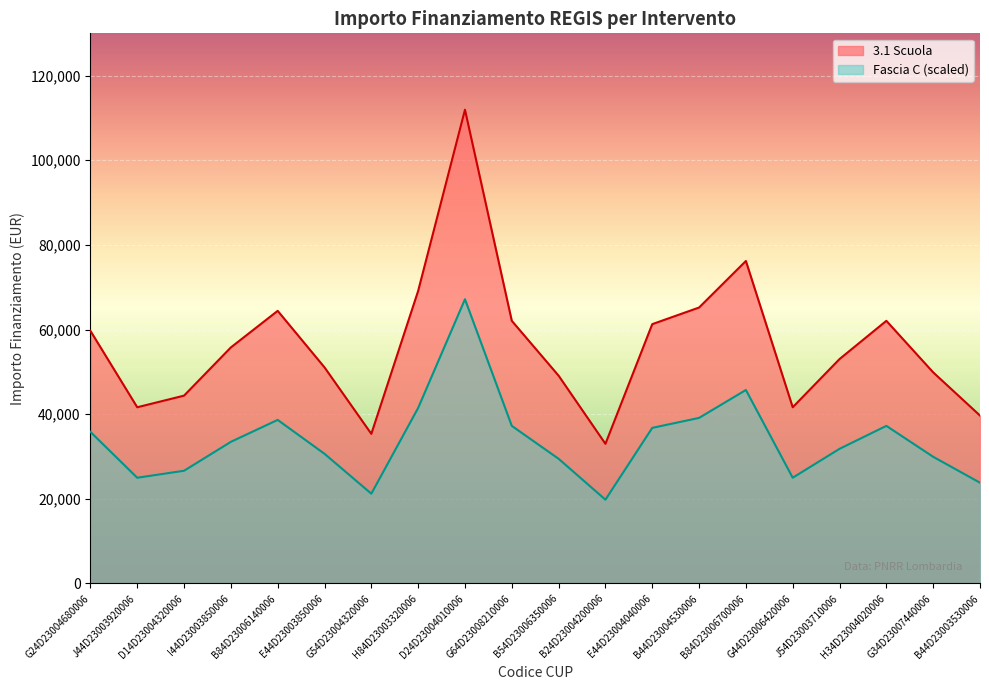

What is the value of the 3.1 Scuola point at the 10th from the left?

62063.0